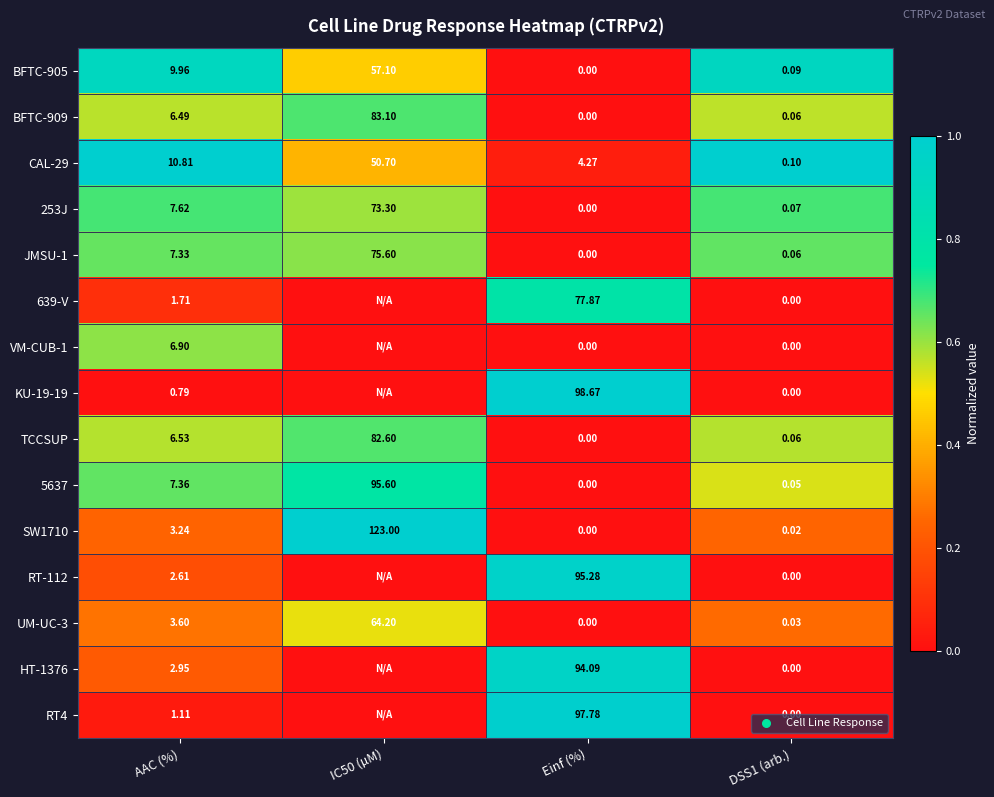

Which category has the lowest value in the SW1710 series?

Einf (%)